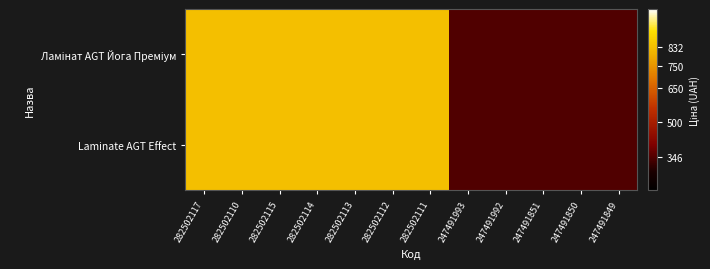

At how many categories does at least one series exceed 509?

7